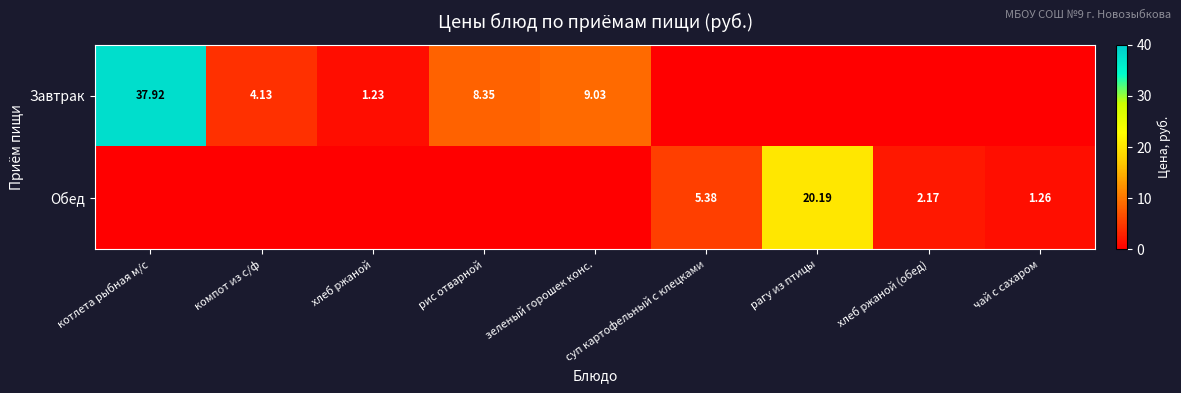

What is the difference between the highest and lowest values at чай с сахаром?

1.3